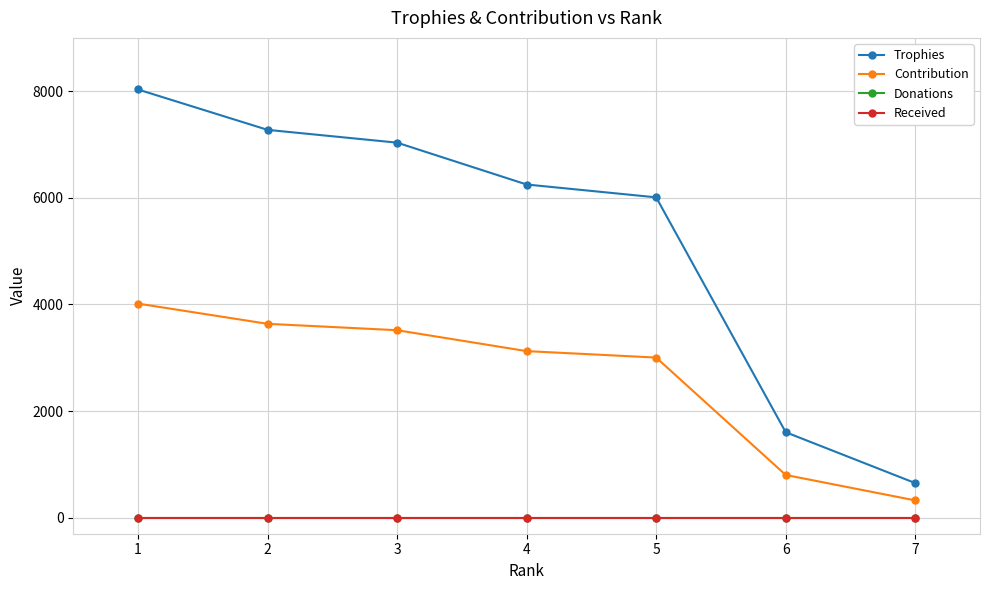

Between 1 and 4, which series saw the biggest shift?

Trophies